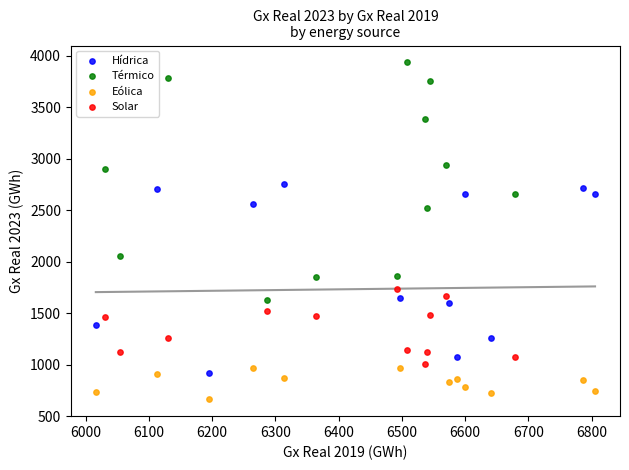

Which series reaches the maximum Y coordinate?

Térmico